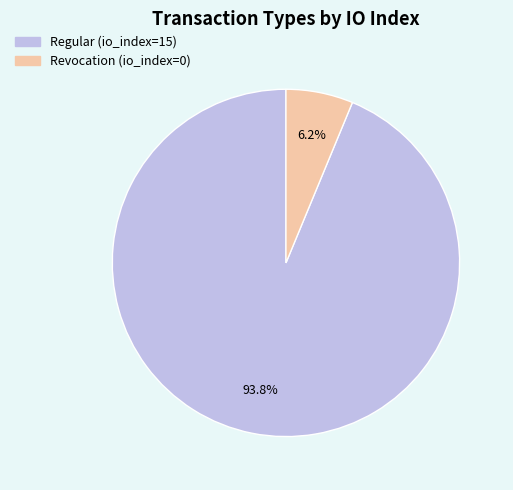

To the nearest percent, what is the average slice percentage?

50%